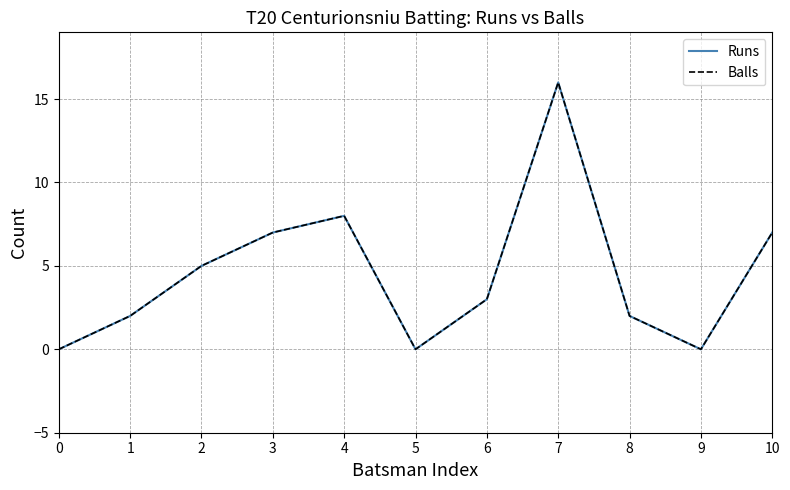

At which label does Runs first exceed 3?

2